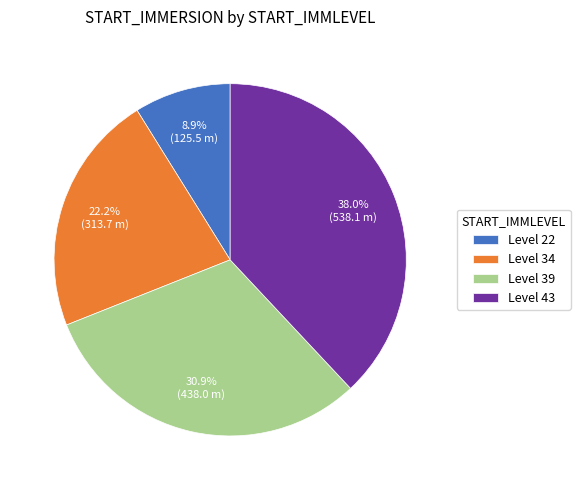

Rank the categories by value from highest to lowest.

Level 43, Level 39, Level 34, Level 22